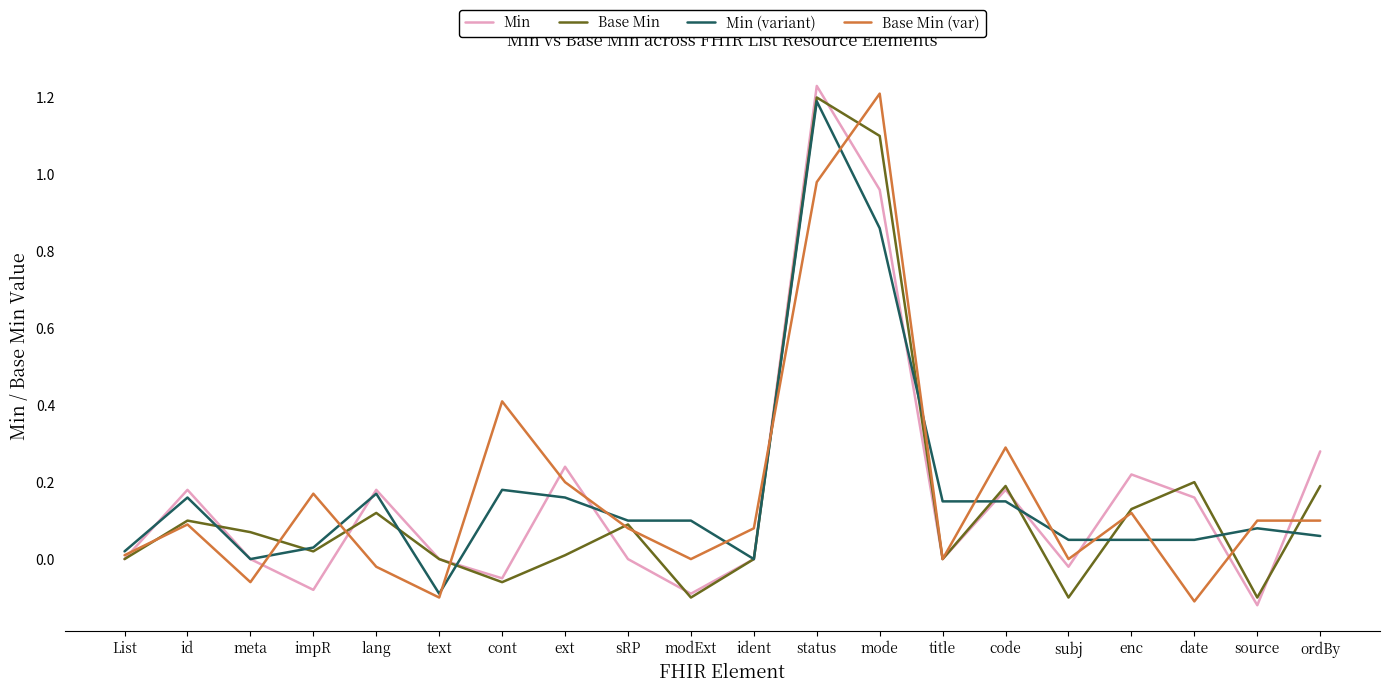

True or false: Base Min (var) has a value of -0.2 at text.

False